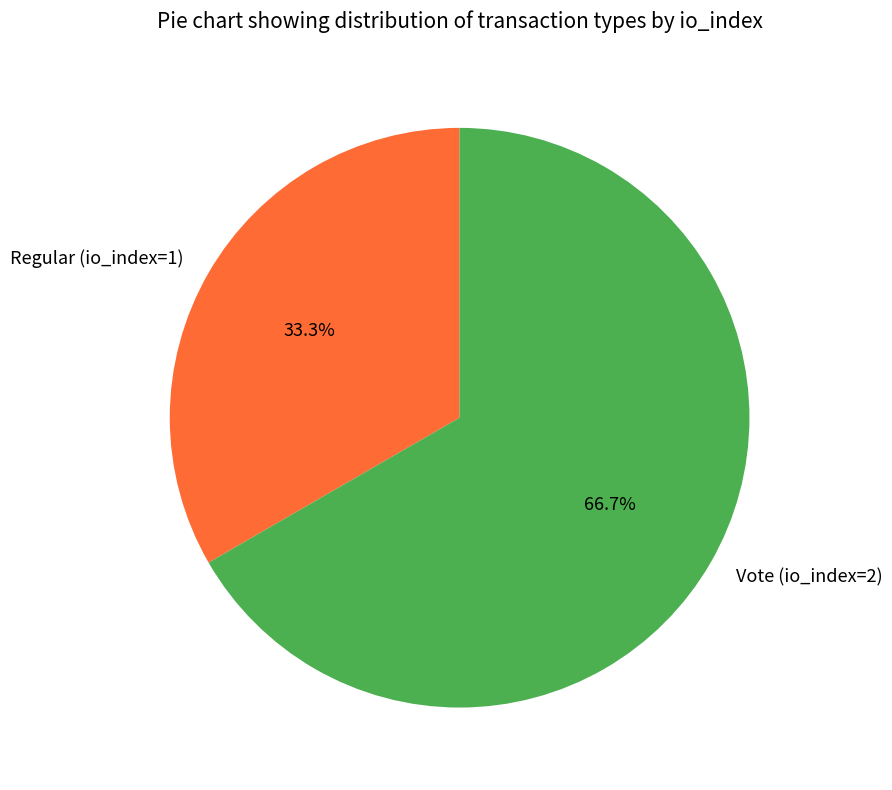

Is there any slice that represents more than half of the pie?

Yes